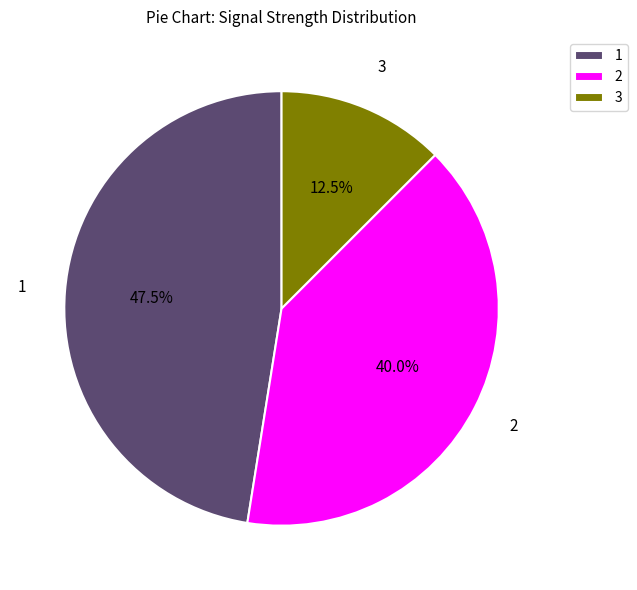

Does any single category account for the majority?

No